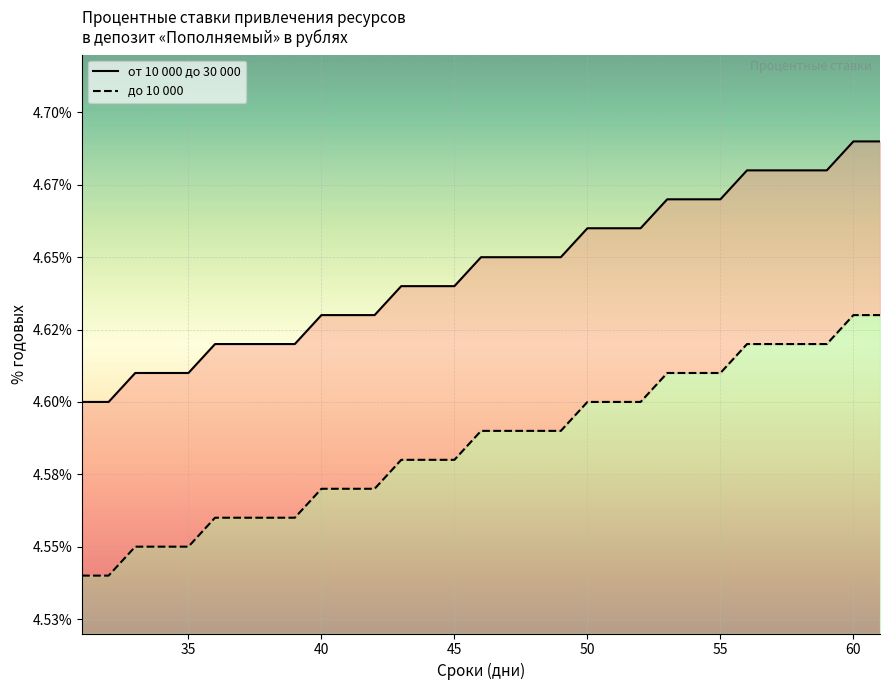

What is the difference between the maximum and minimum values in the от 10 000 до 30 000 (линия) series?

0.1